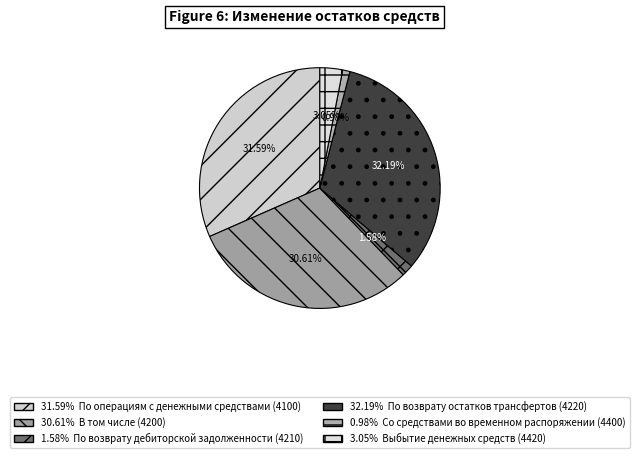

To the nearest percent, what is the difference between the largest and smallest slice percentages?

31%